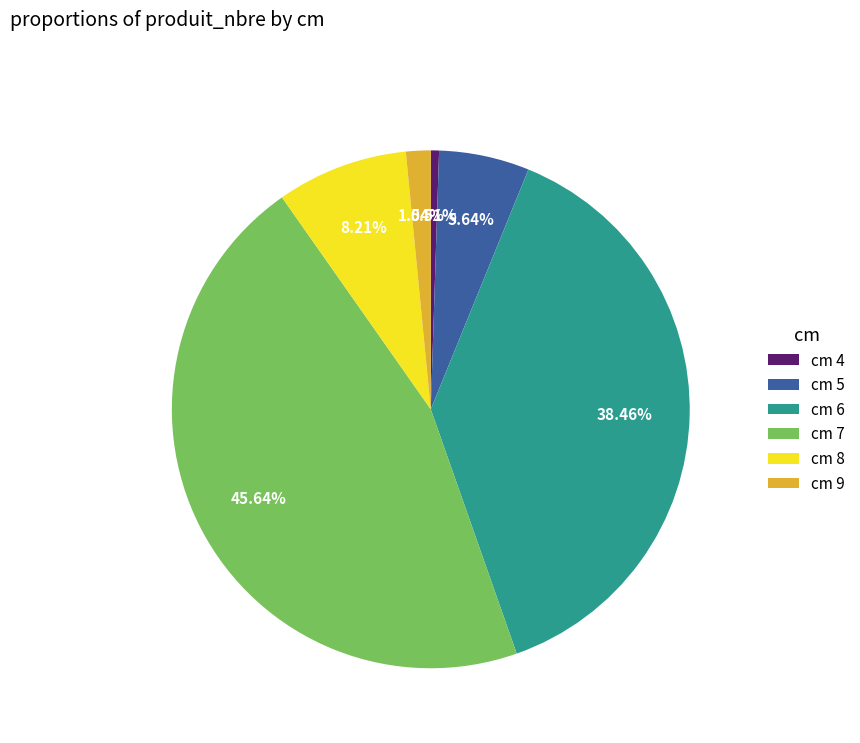

To the nearest percent, what is the difference between the largest and smallest slice percentages?

45%